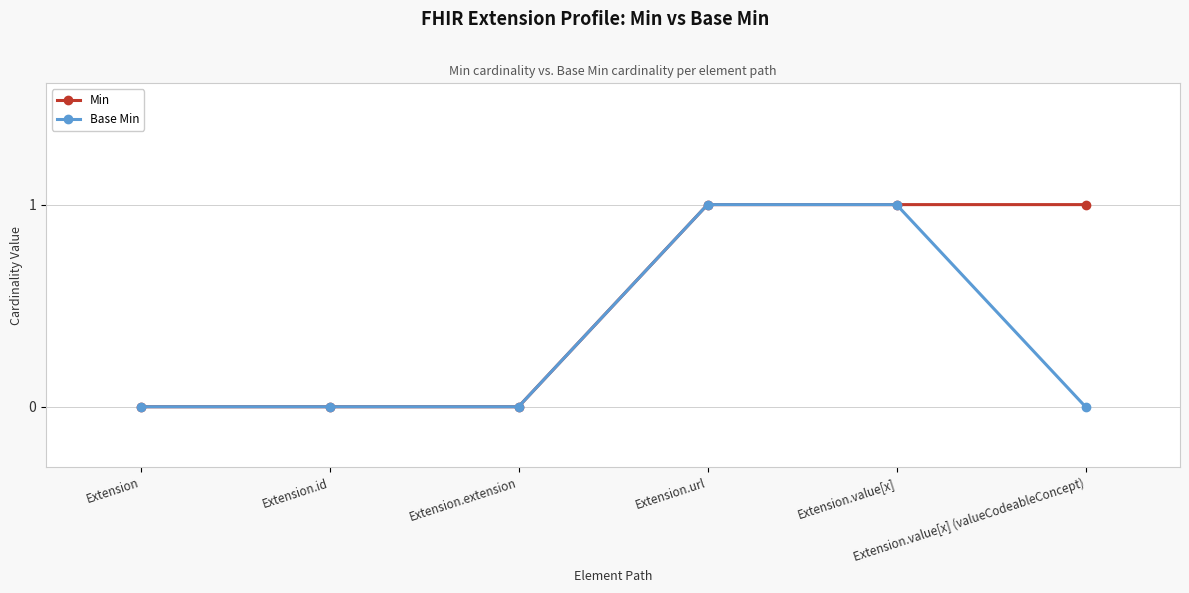

Rank the series by their average value, from highest to lowest.

Min, Base Min